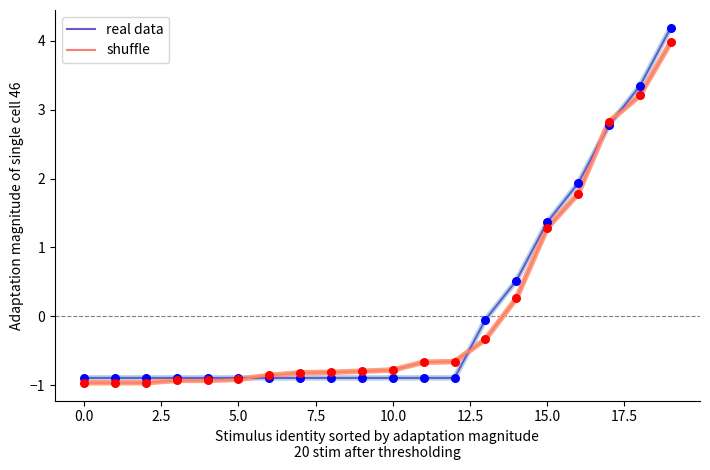

What is the minimum value shown in the chart?

-1.0